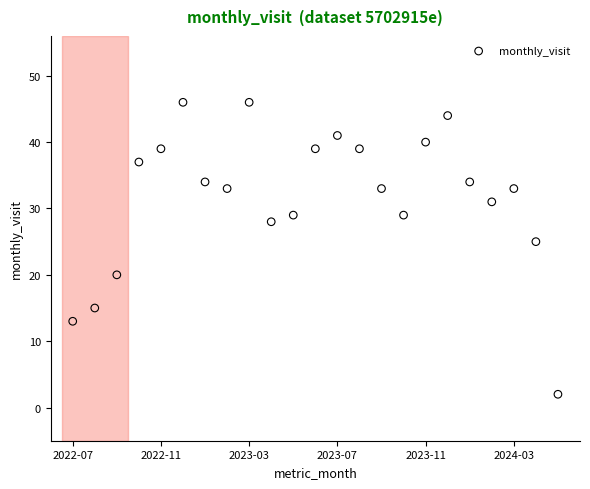

What Y value in the scatter plot is closest to 24?

25